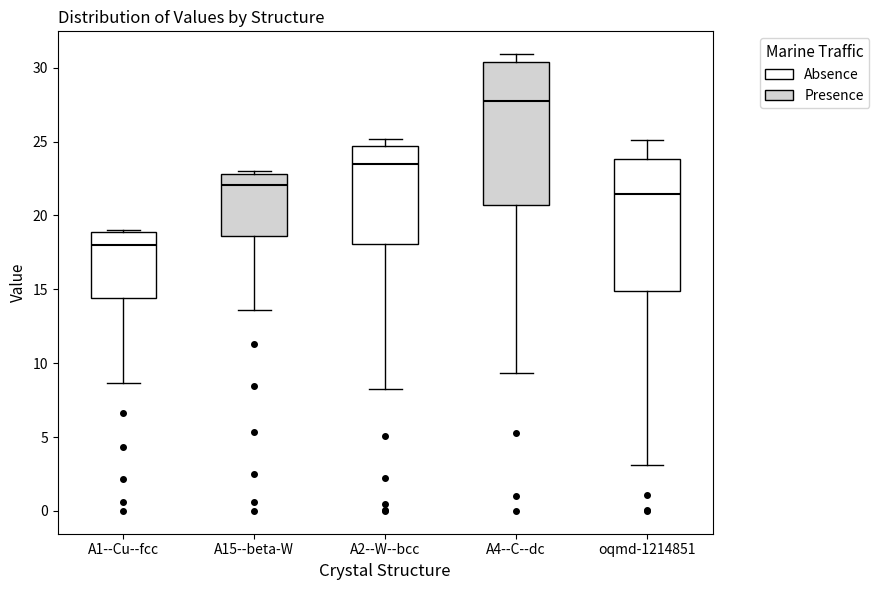

Reading left to right, read every box against the y-axis: the position of its median line, the range the box covers, and the ends of its whiskers. The values are not printed on the chart, so give them approximately, as read against the axis.

A1--Cu--fcc: median 18.0, box 14.5 to 19.0, whiskers 8.5 to 19.0 (just above the box's upper edge)
A15--beta-W: median 22.0, box 18.5 to 23.0, whiskers 13.5 to 23.0 (just above the box's upper edge)
A2--W--bcc: median 23.5, box 18.0 to 24.5, whiskers 8.0 to 25.0
A4--C--dc: median 27.5, box 20.5 to 30.5, whiskers 9.5 to 31.0
oqmd-1214851: median 21.5, box 15.0 to 24.0, whiskers 3.0 to 25.0